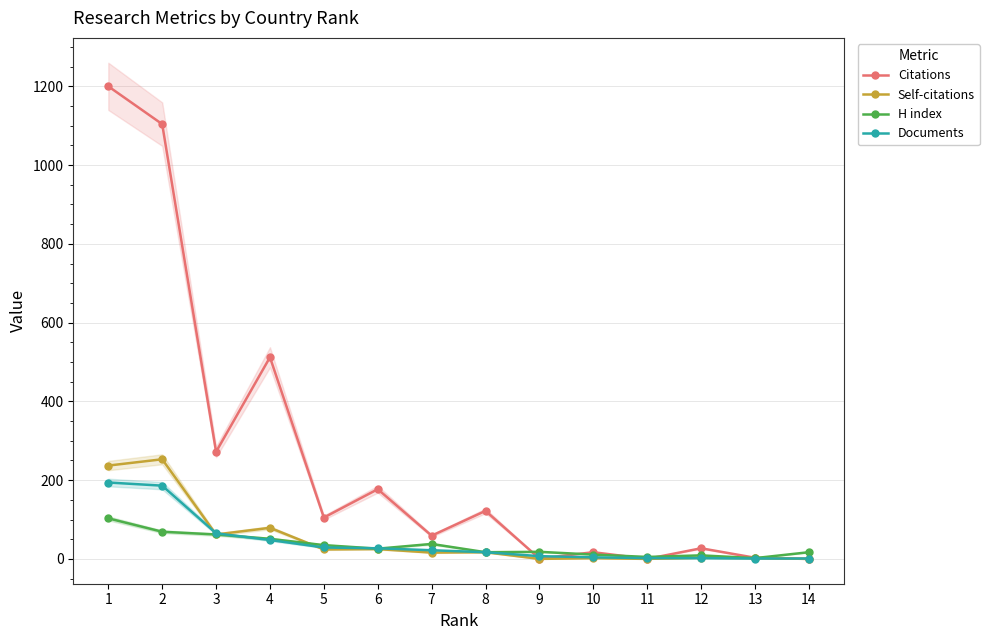

Where is the first local maximum for H index?

7